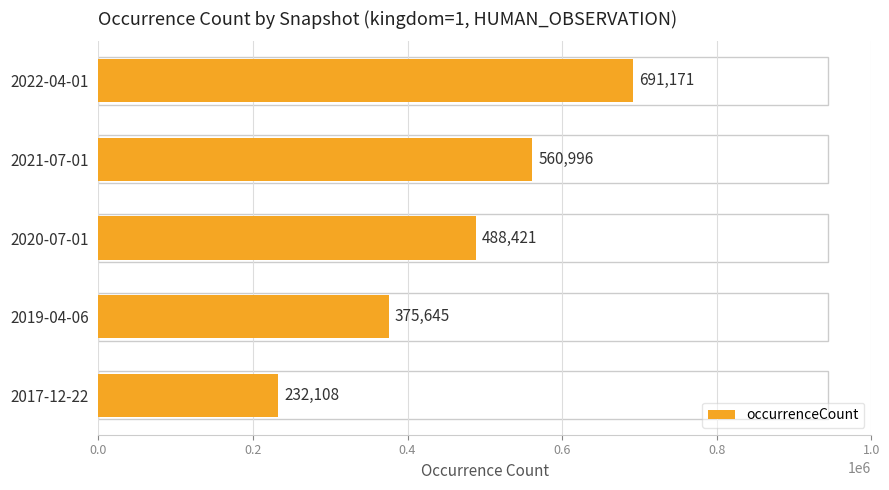

Does the chart contain any negative values?

No